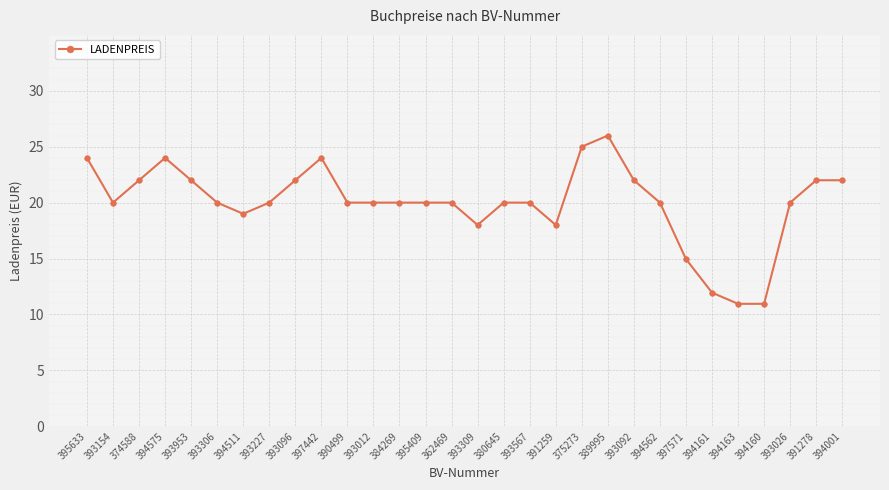

What is the average value?

20.0